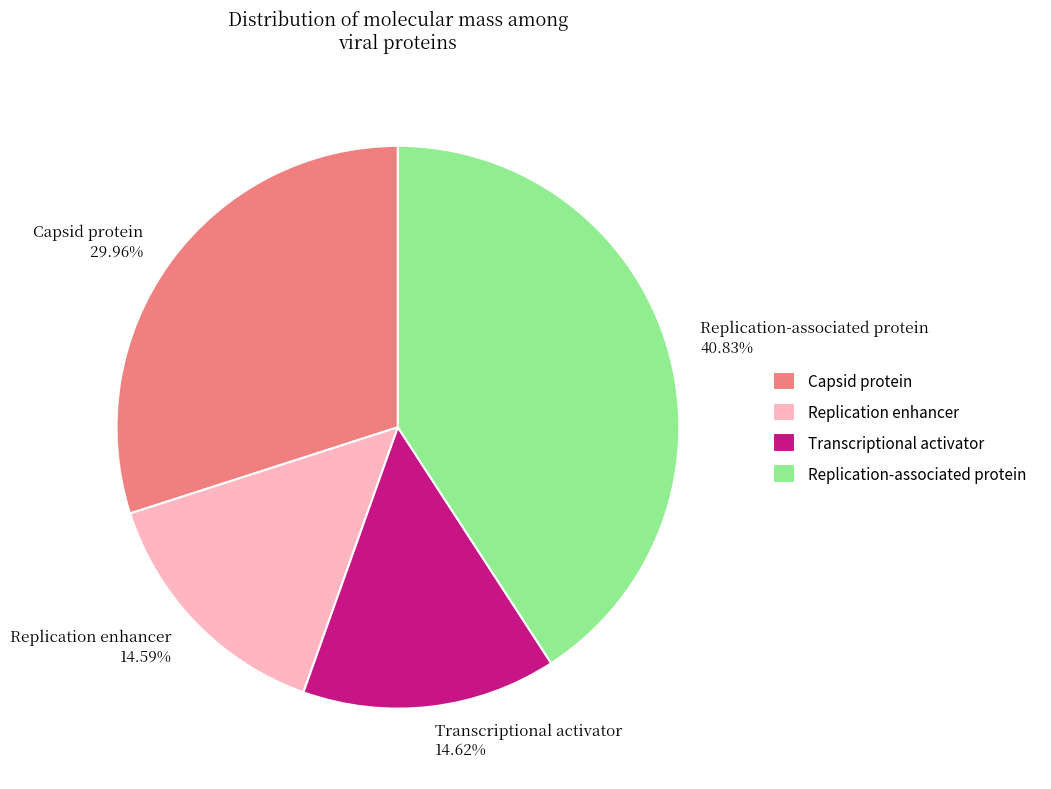

What percentage is NOT represented by Replication-associated protein?

59.2%